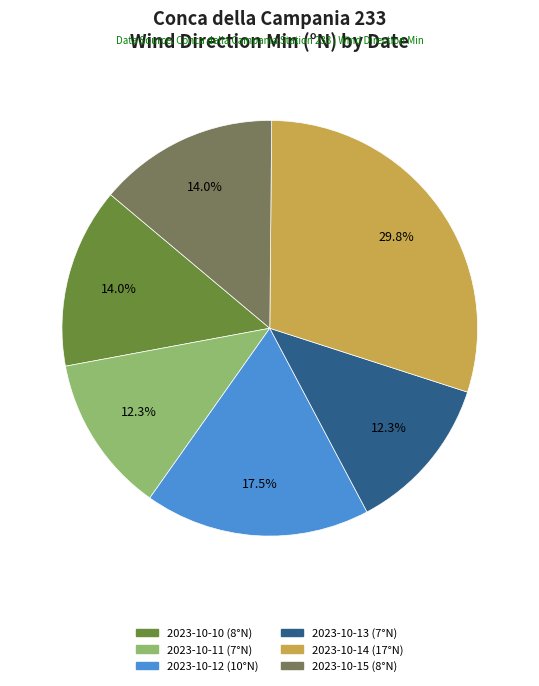

Is there any slice that represents more than half of the pie?

No